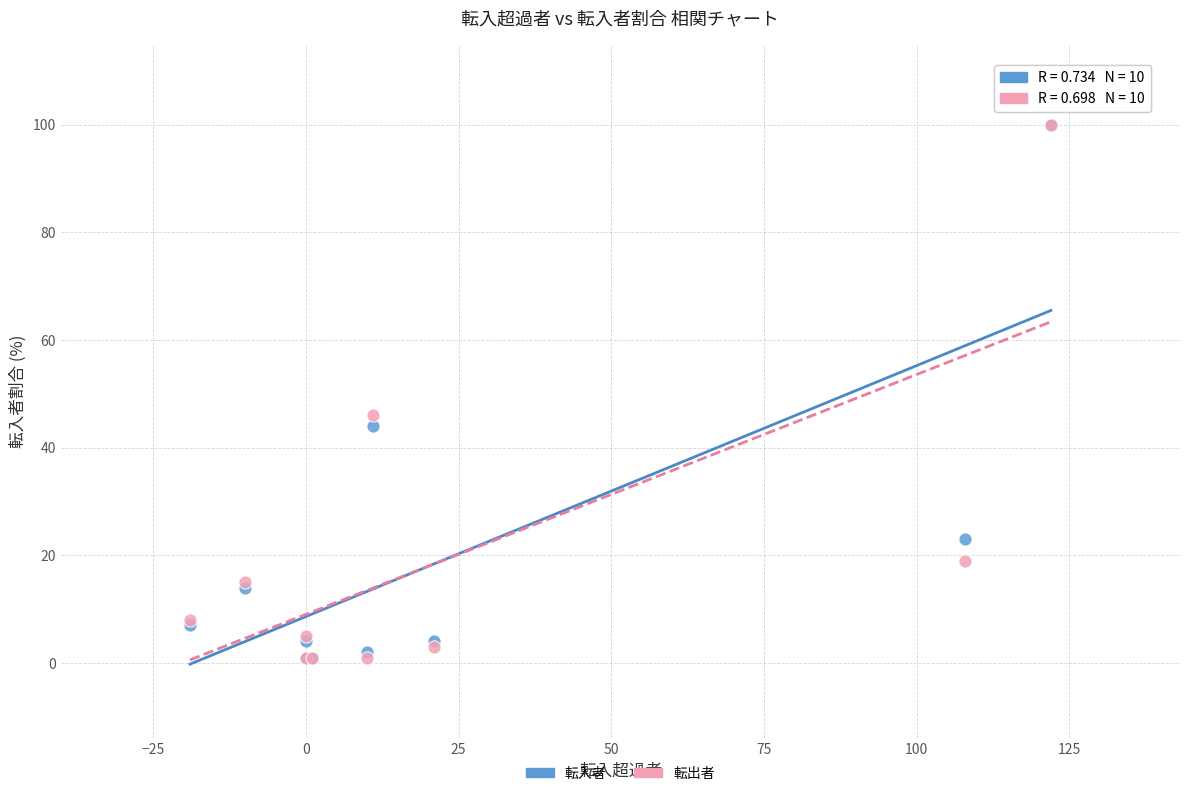

In the 転入者 series, what Y value is closest to 50?

44